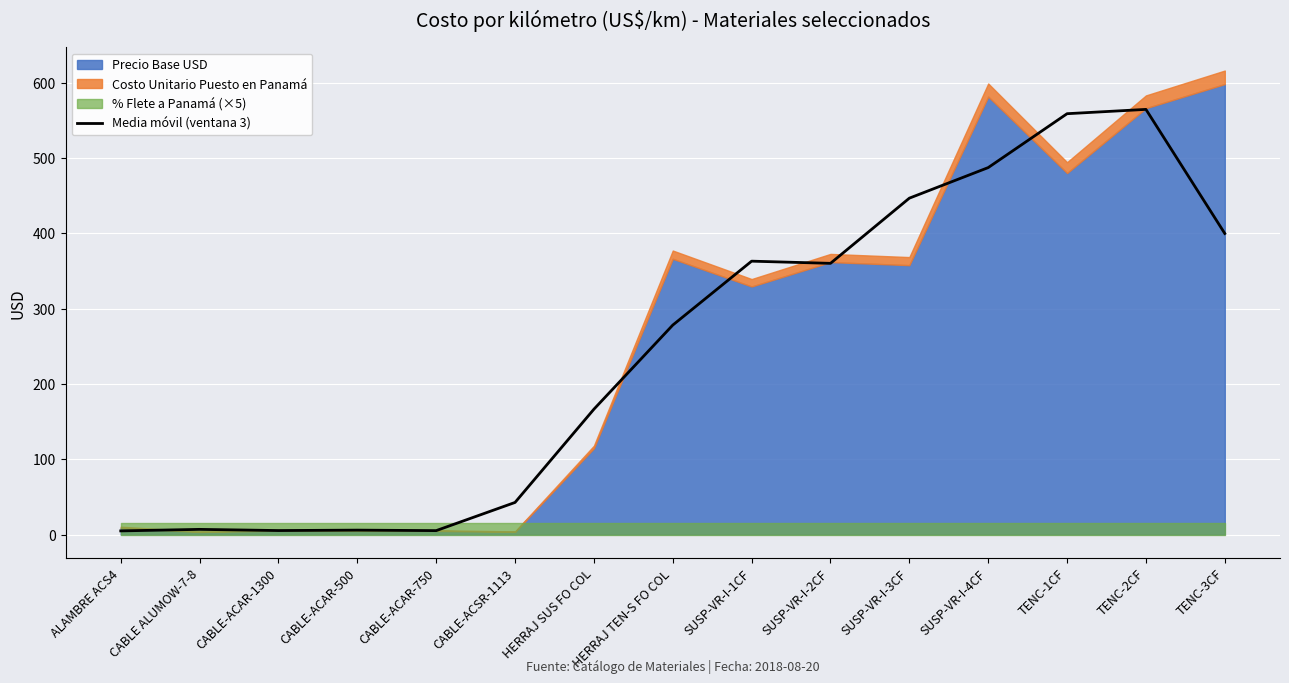

What is the highest value of the Media móvil (ventana 3) series?

564.4